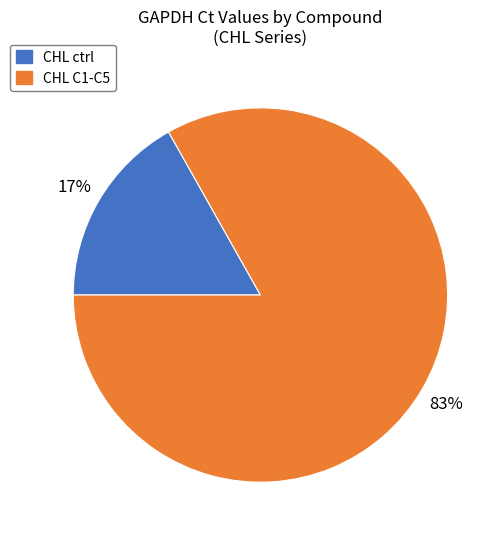

Is there any slice that represents more than half of the pie?

Yes